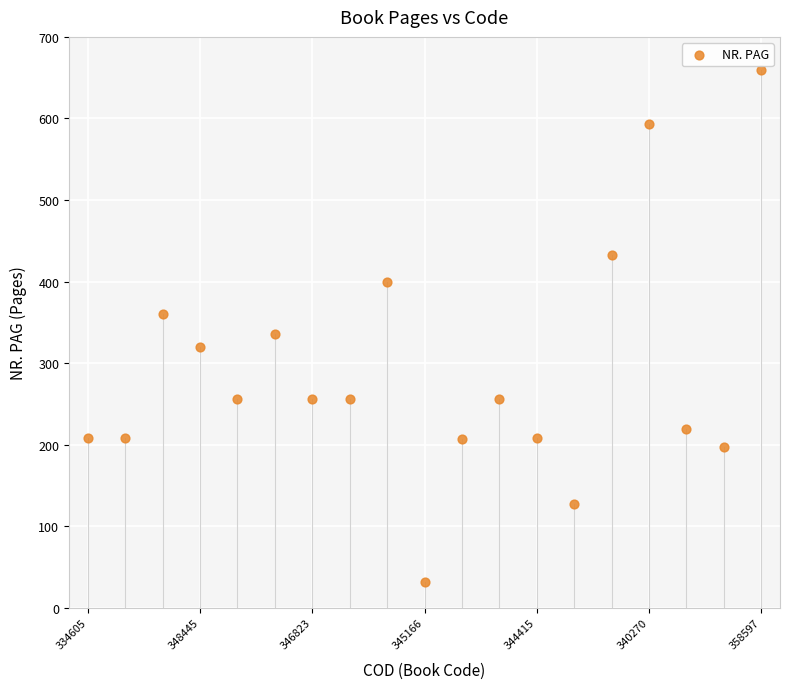

What is the range of Y values (max minus min)?

627